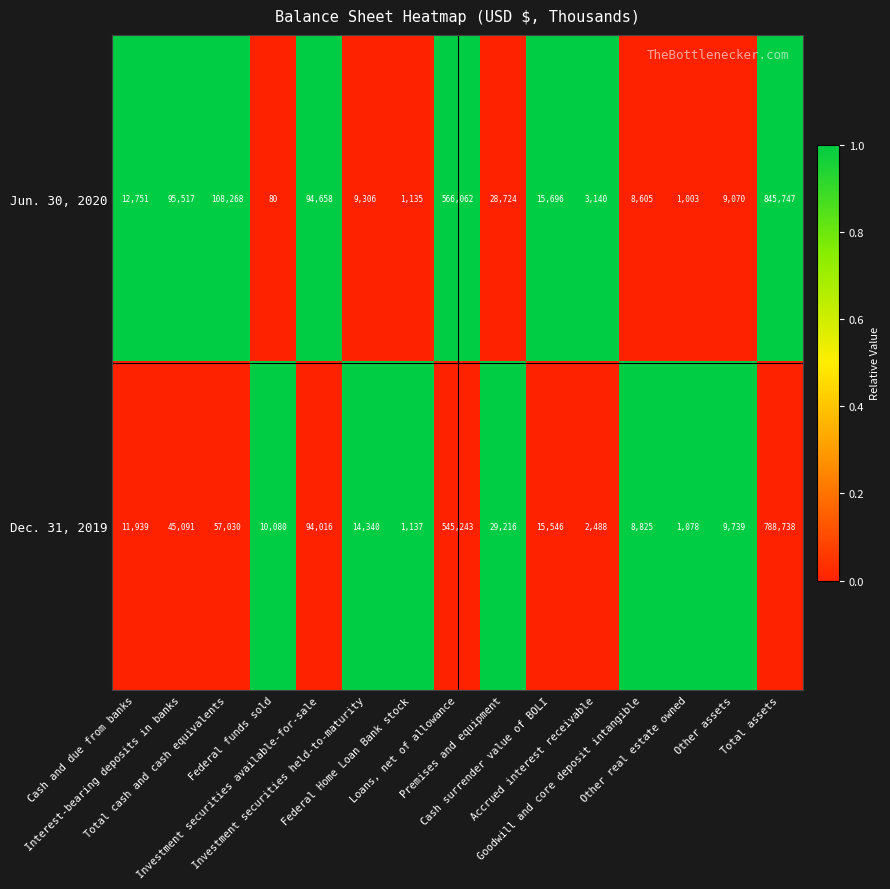

What is the difference between the maximum and minimum values in the Jun. 30, 2020 series?

845667